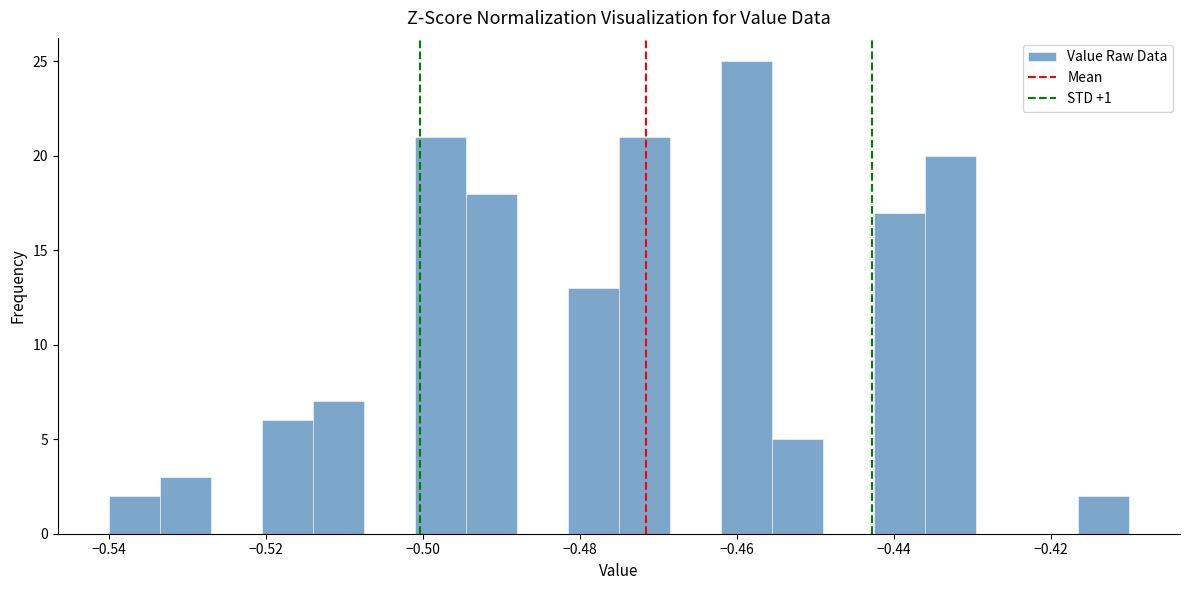

Around what value on the x-axis is the tallest bar? Give the approximate position of its centre, as read against the axis.

-0.458